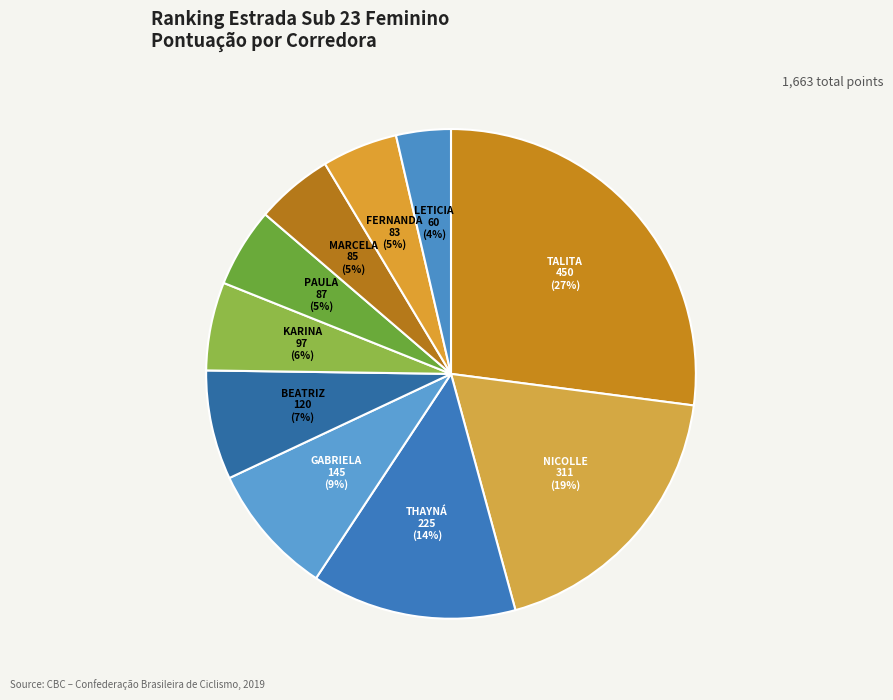

To the nearest percent, what portion does FERNANDA represent?

5%